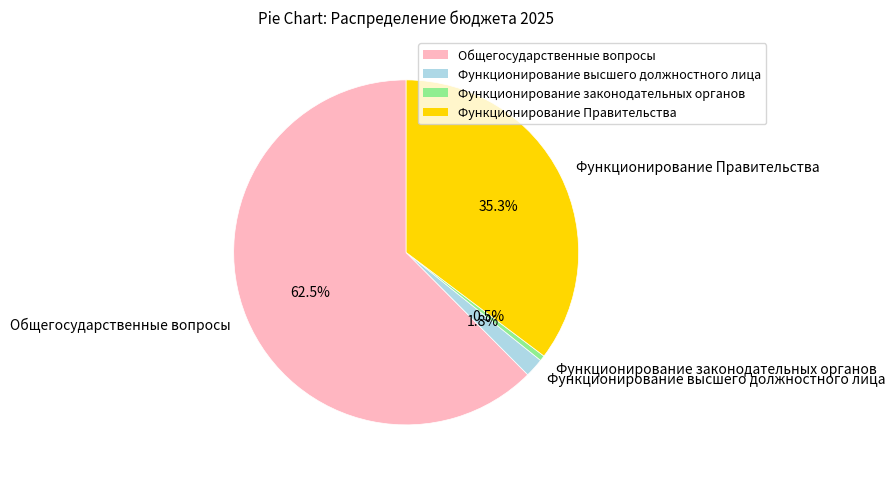

What is the majority slice?

Общегосударственные вопросы